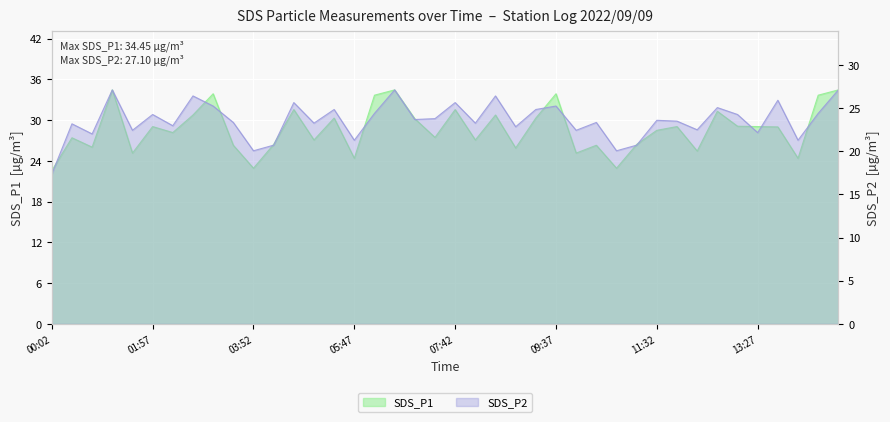

True or false: SDS_P1 has a value of 26.4 at 04:15.

True